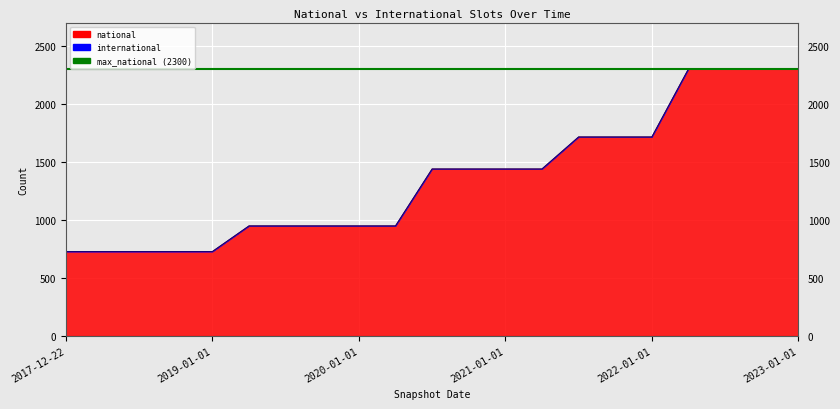

Which has a higher value, 2018-04-09 or 2022-07-01?

2022-07-01